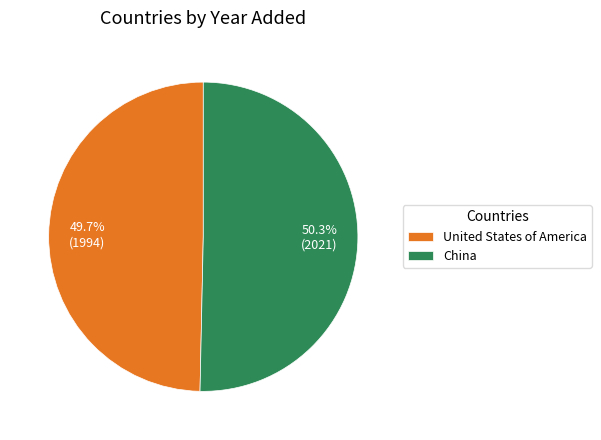

What is the ratio of the value at China to the value at United States of America?

1.0